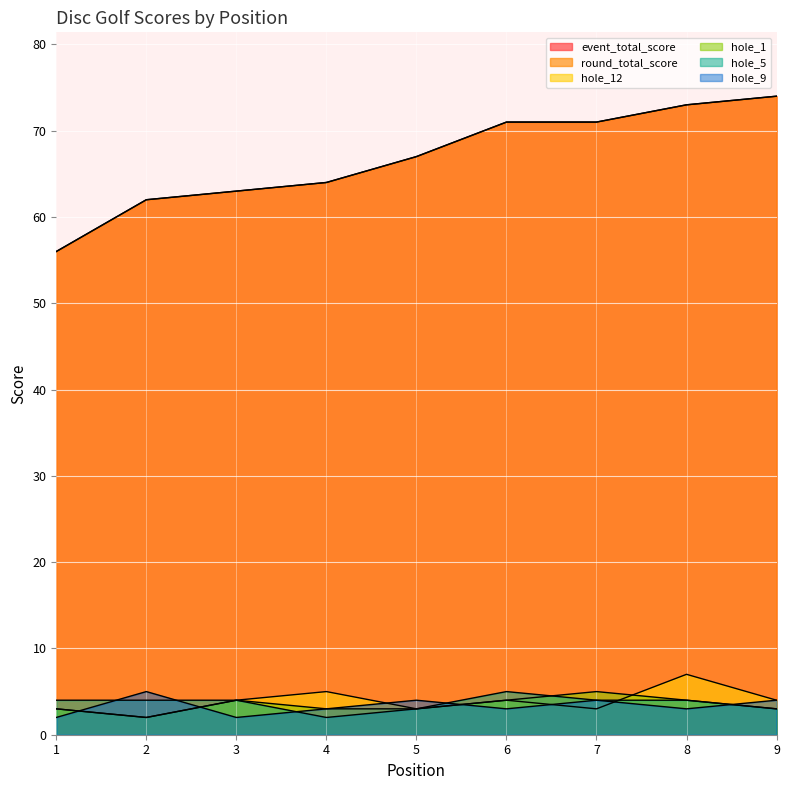

What is the total value across all series at 3?

140